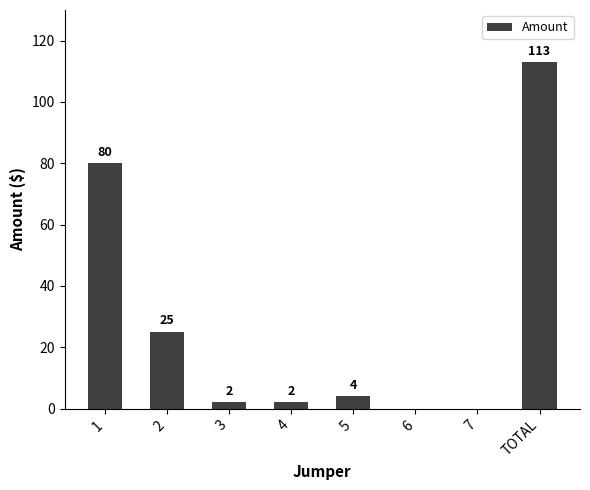

Read the value at 1.

80